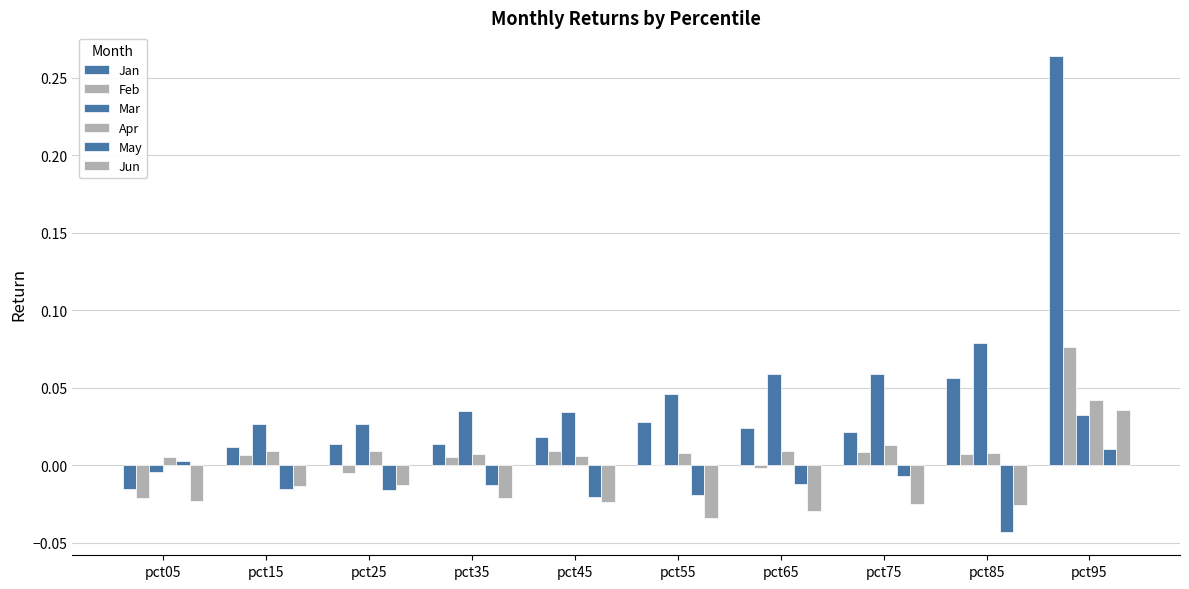

The Mar series shows 0.0 at pct35. True or false?

False